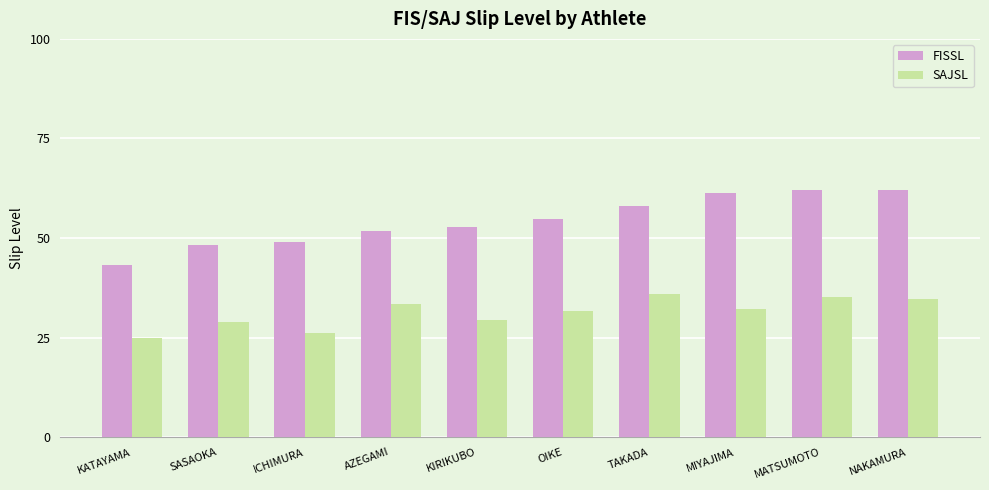

Which series has the largest range (max minus min)?

FISSL